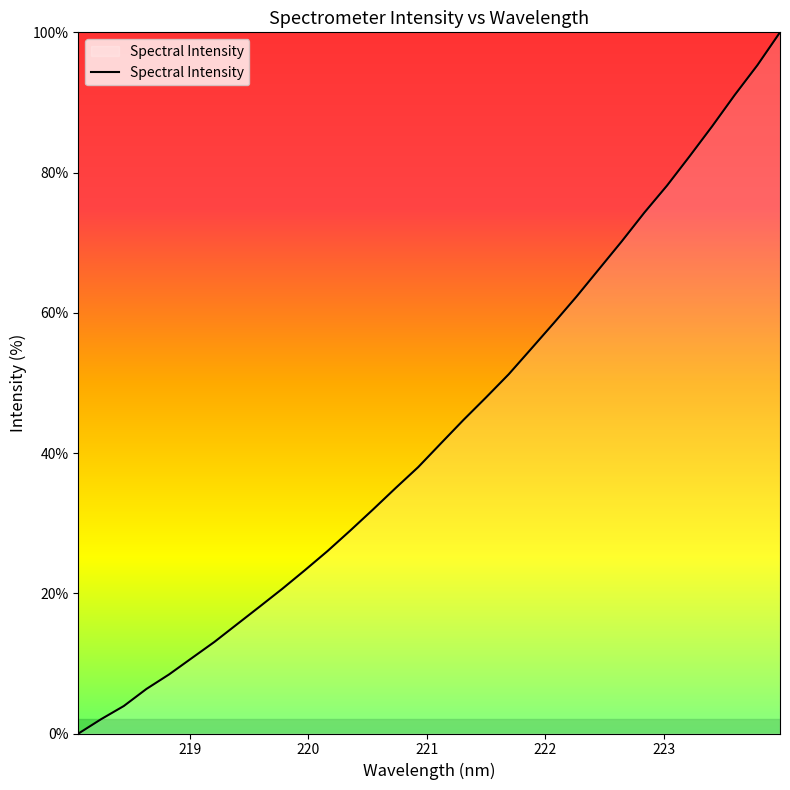

What is the difference between the maximum and minimum values?

100.0